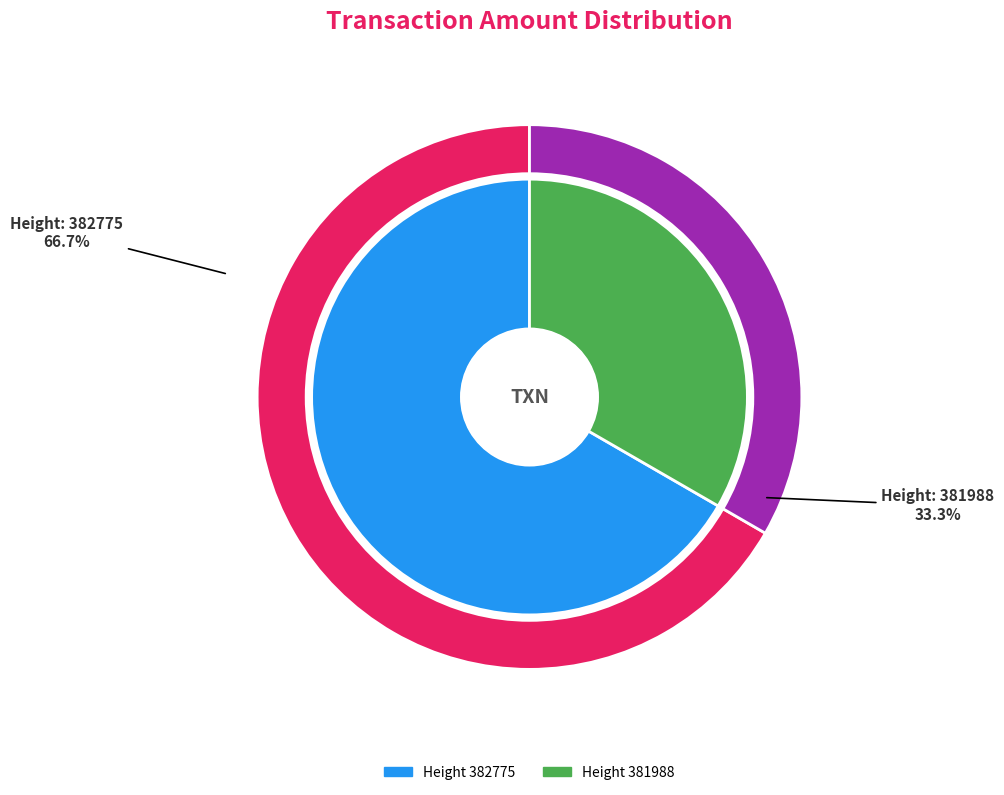

Rank the categories by value from lowest to highest.

381988, 382775